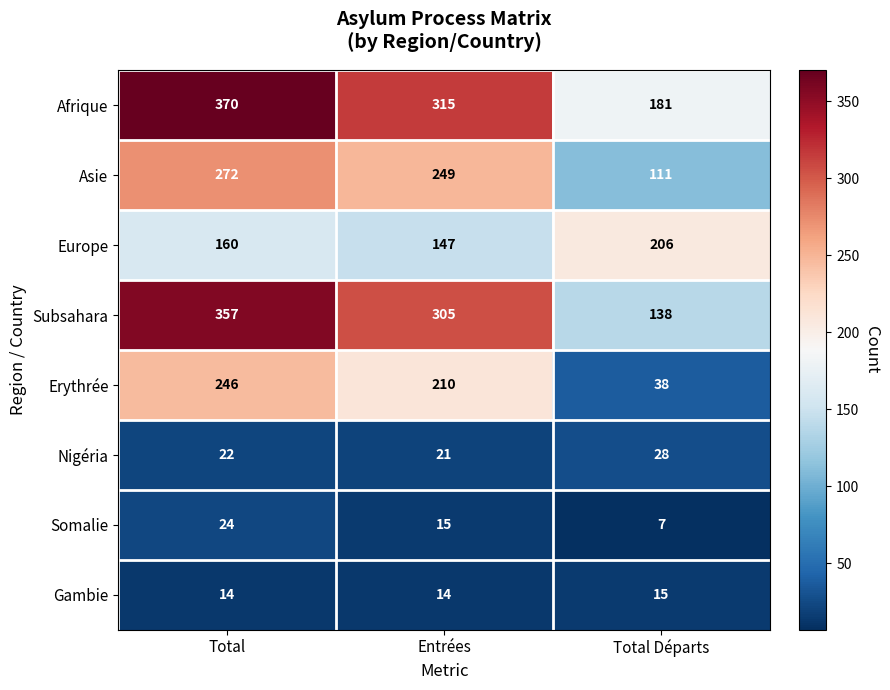

List the series in order of their peak value, highest first.

Afrique, Subsahara, Asie, Erythrée, Europe, Nigéria, Somalie, Gambie